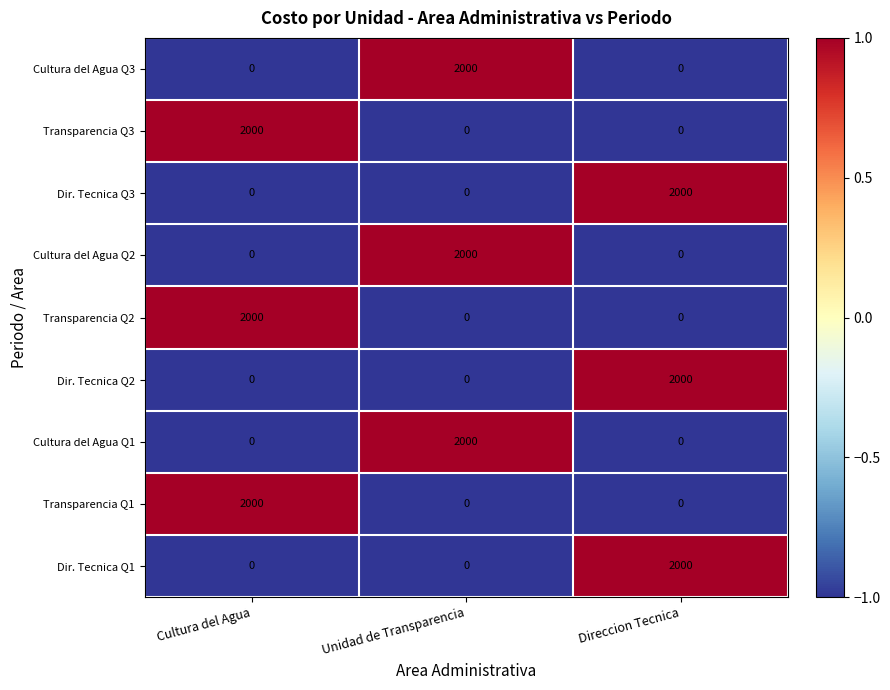

How many series are shown in this chart?

9